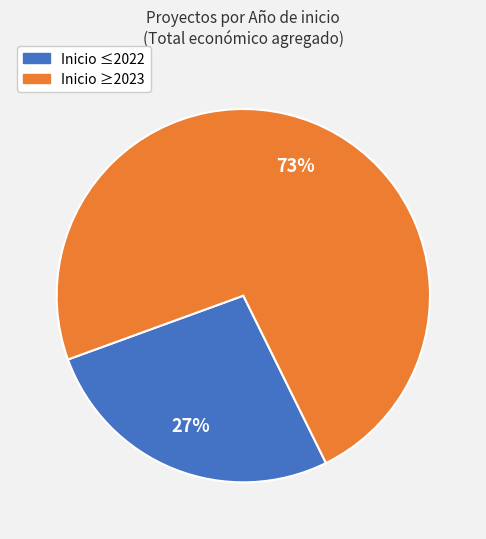

Is there a majority slice in this chart?

Yes